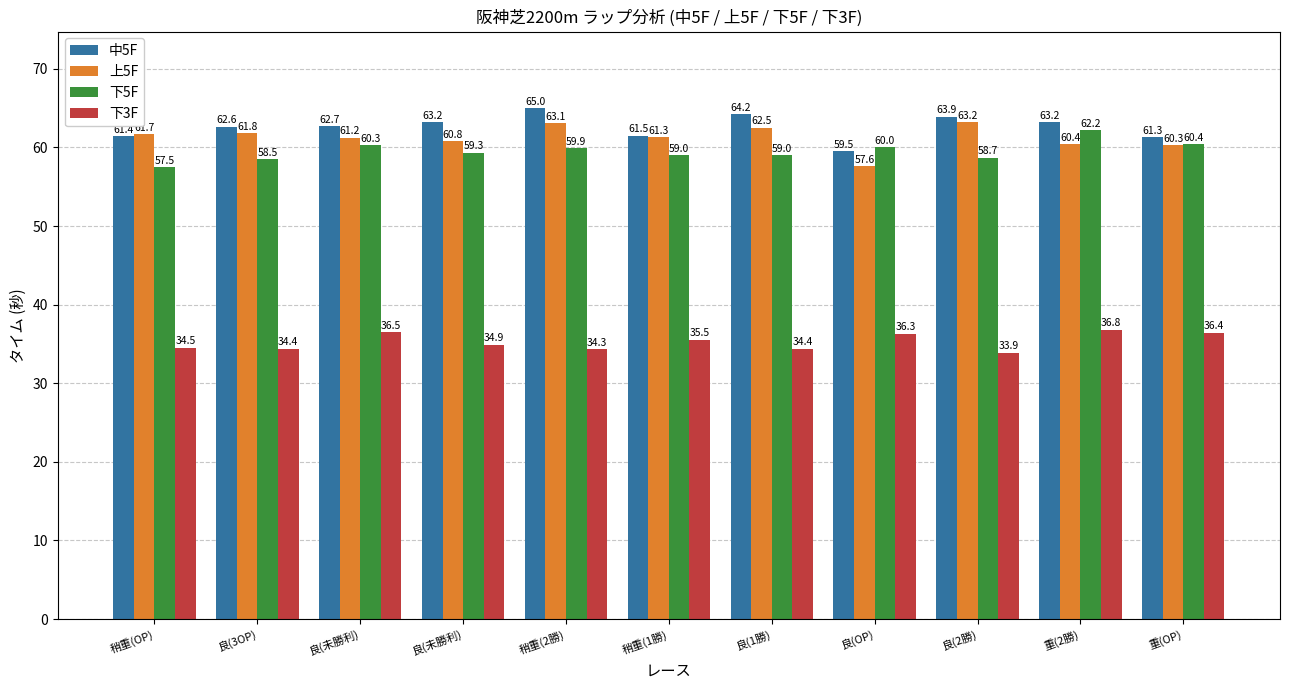

What is the approximate value of 中5F at 良(未勝利)?

62.7